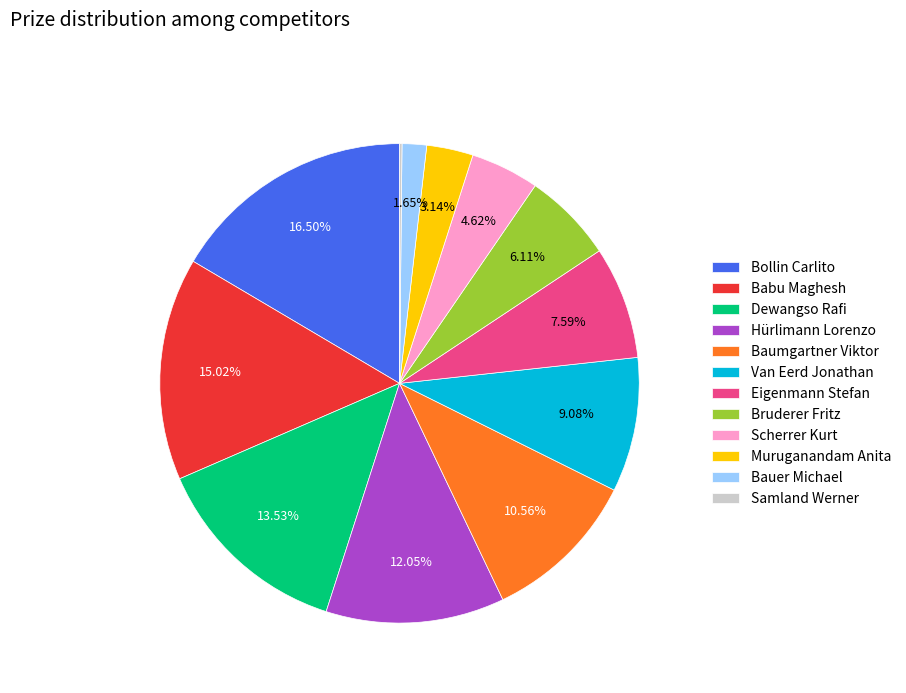

Is it true that Hürlimann Lorenzo is 12% of the pie?

True